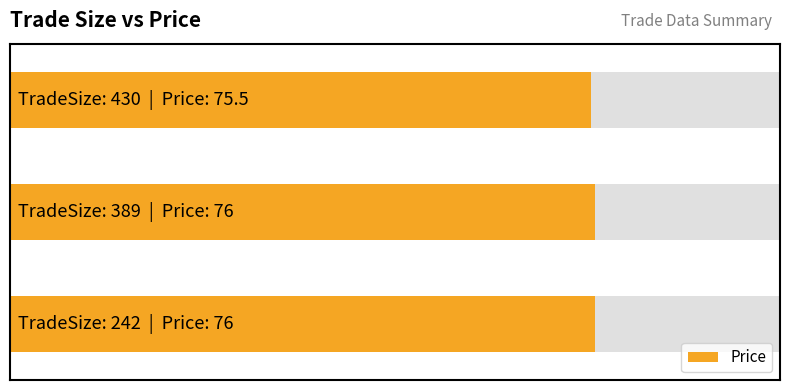

Reading left to right, list all the values displayed in this chart.

76.0	76.0	75.5